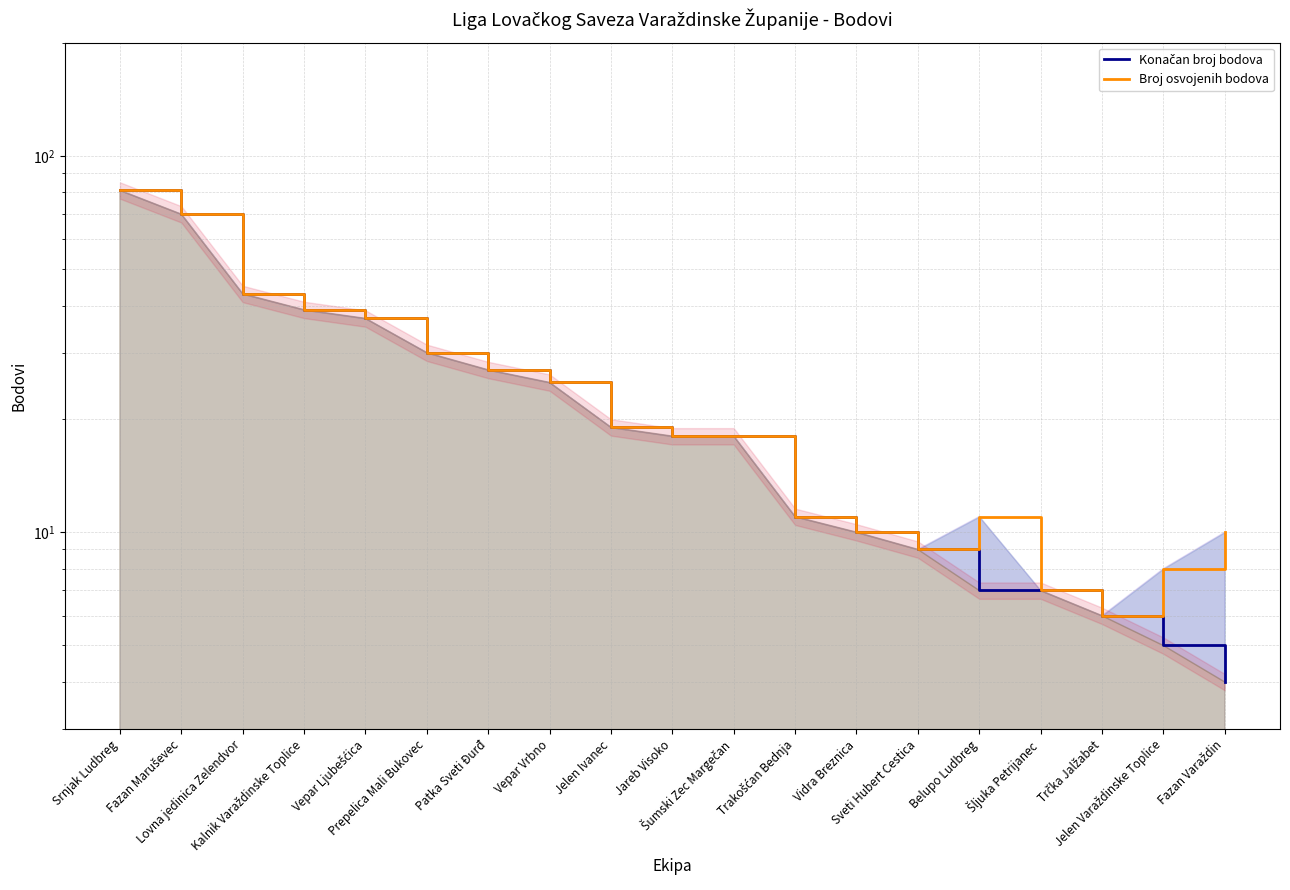

How many lines are shown in the chart?

2